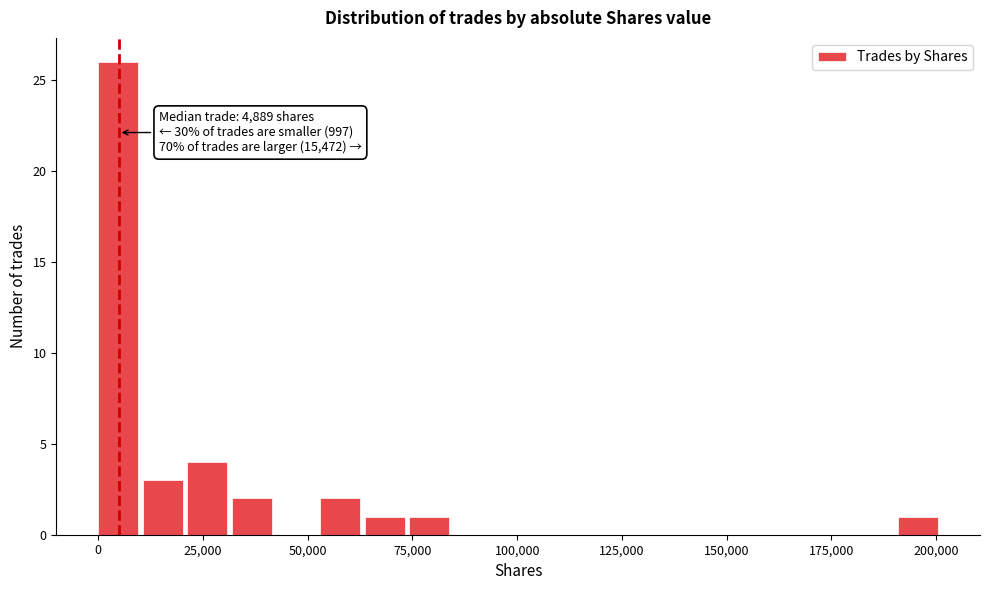

Read against the x-axis, roughly where is the centre of the tallest bar?

5000